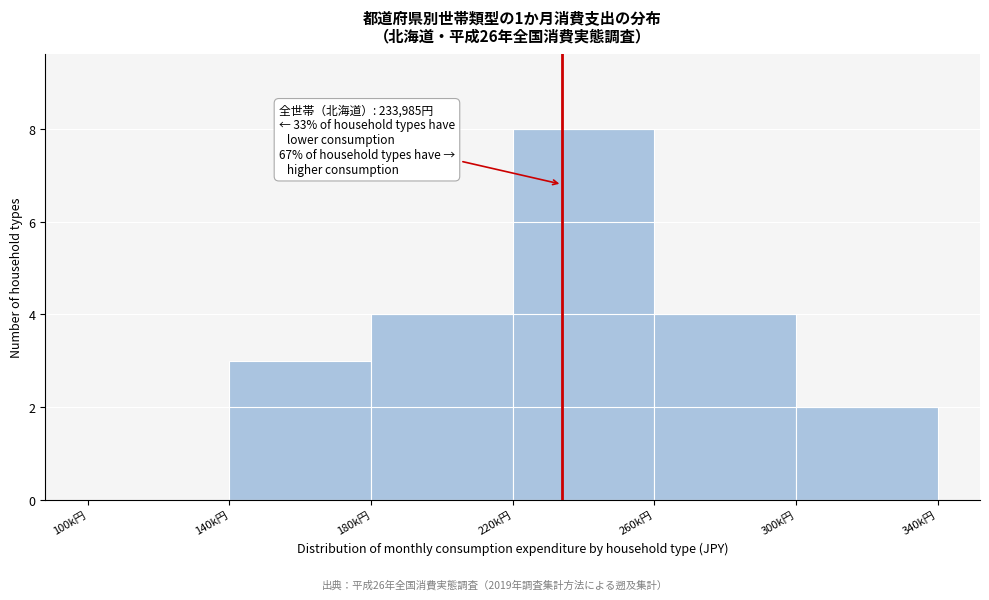

Reading left to right, list all the values displayed in this chart.

100k円=0	140k円=3	180k円=4	220k円=8	260k円=4	300k円=2